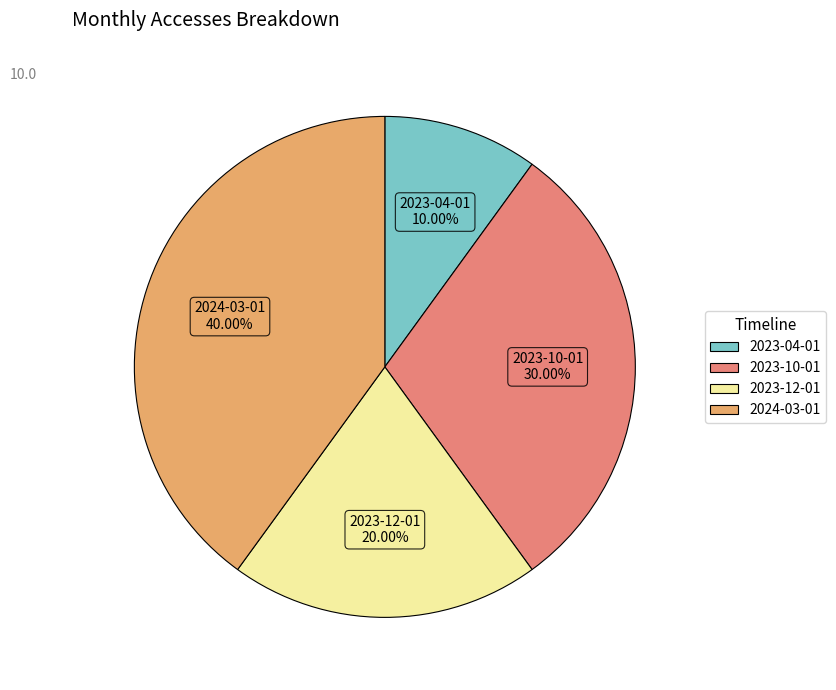

What is the ratio of the value at 2023-04-01 to the value at 2023-10-01?

0.3